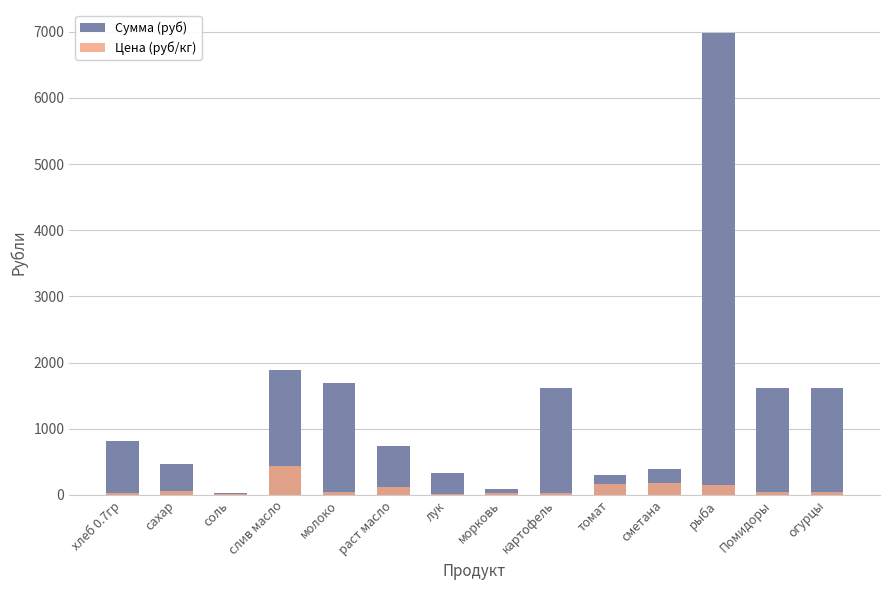

At how many categories does at least one series exceed 593?

8